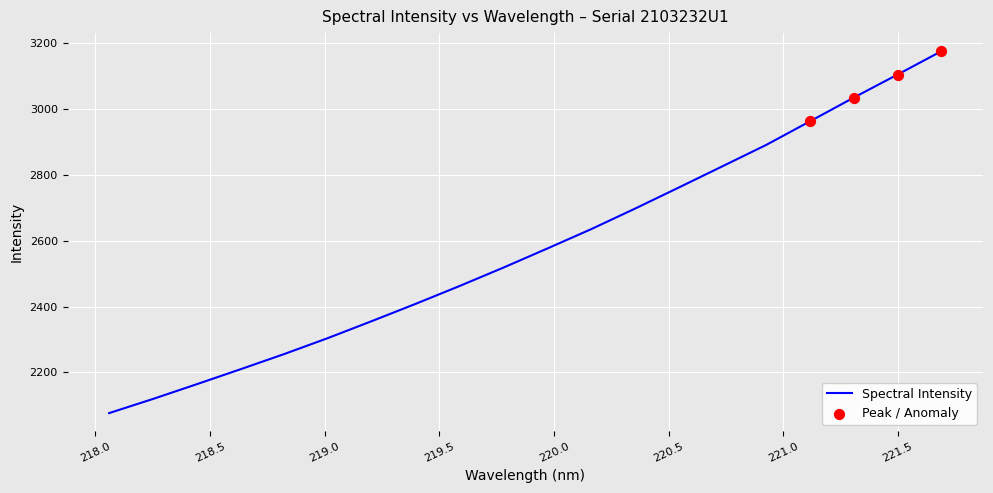

What is the minimum value shown in the chart?

2076.2